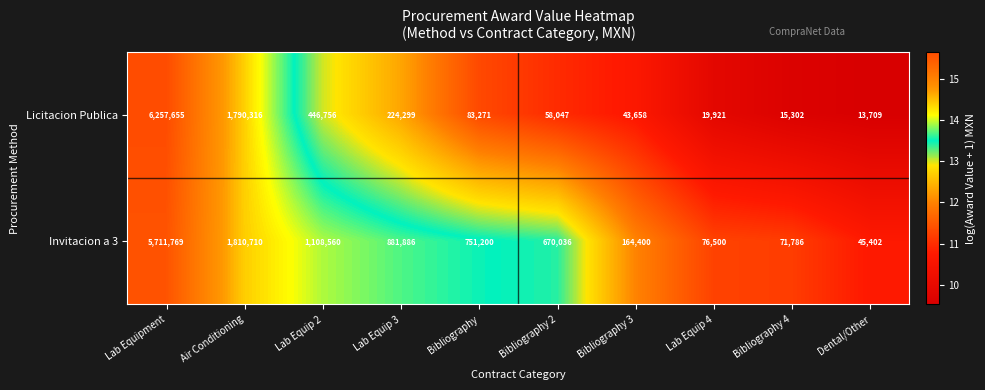

Rank the series by their average value, from highest to lowest.

Invitacion a 3, Licitacion Publica